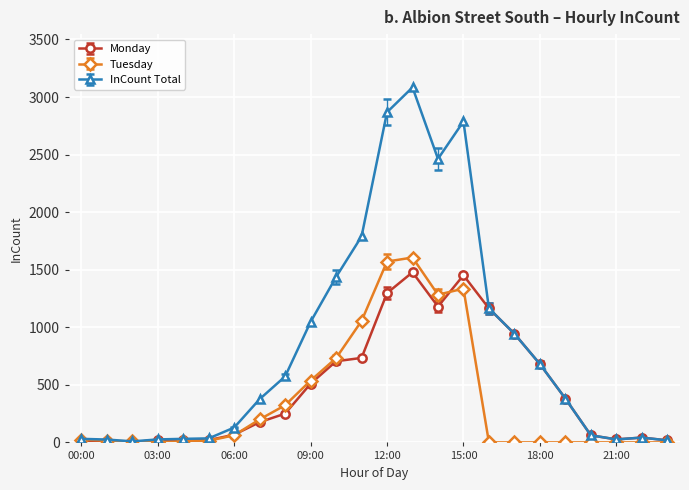

At how many categories does at least one series exceed 2294?

4